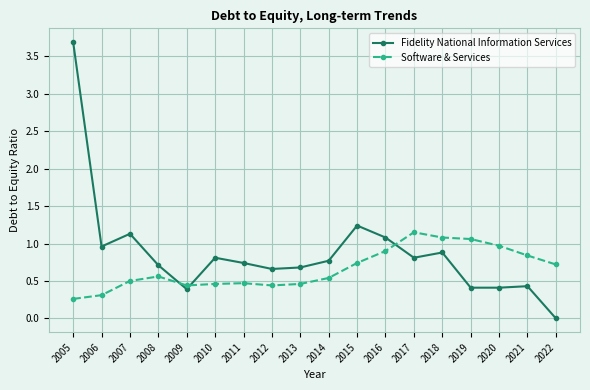

The value of Software & Services at 2020 is 1.0. True or false?

True